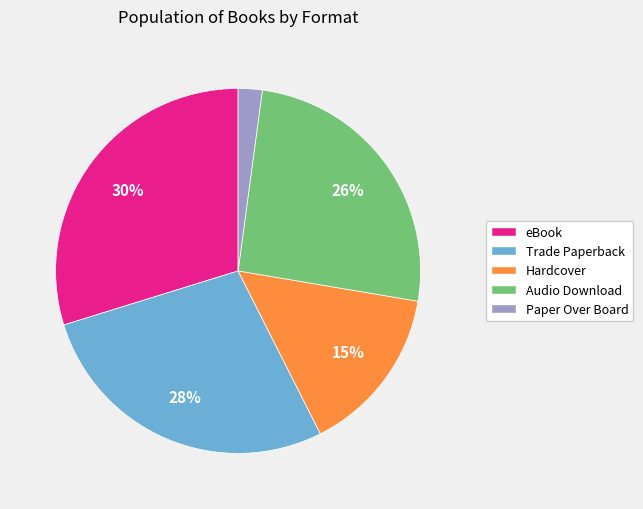

To the nearest percent, what is the average slice percentage?

20%